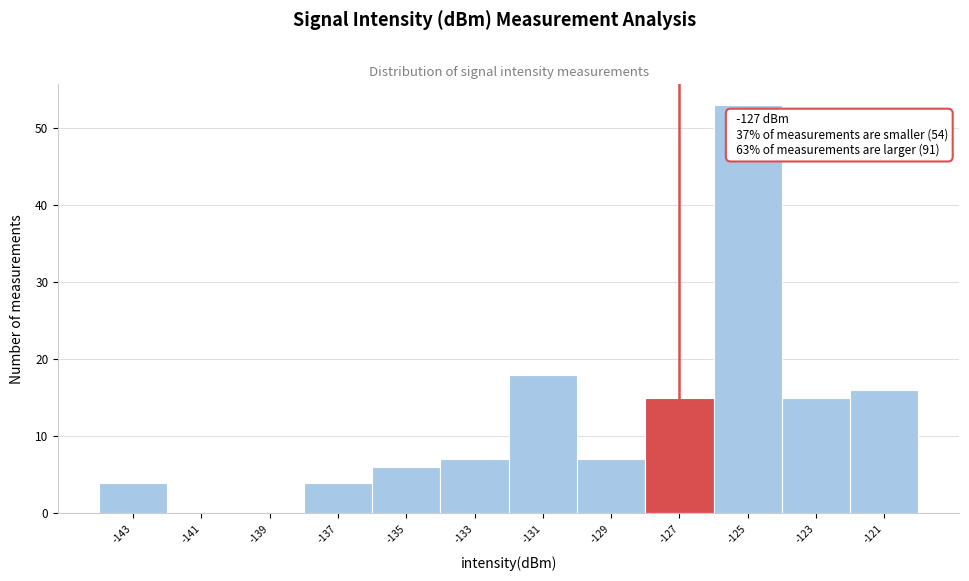

Over which range of the x-axis is the bar tallest?

-126 to -124